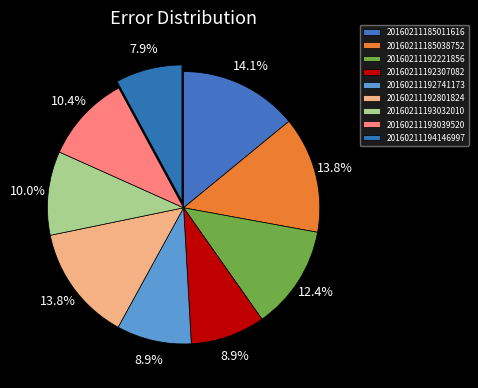

Does any single category account for the majority?

No